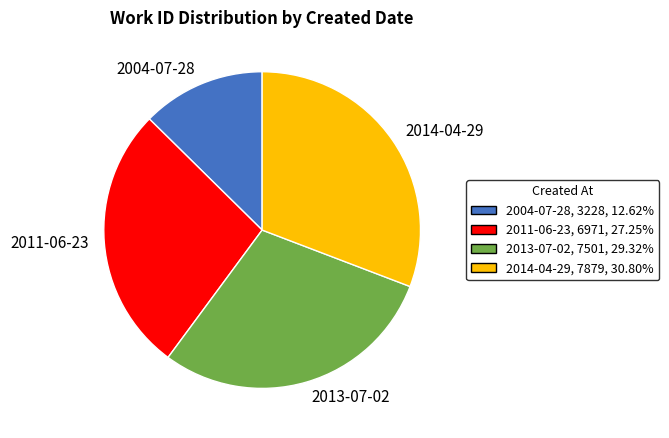

Do 2014-04-29 and 2004-07-28 together represent more than half of the pie?

No